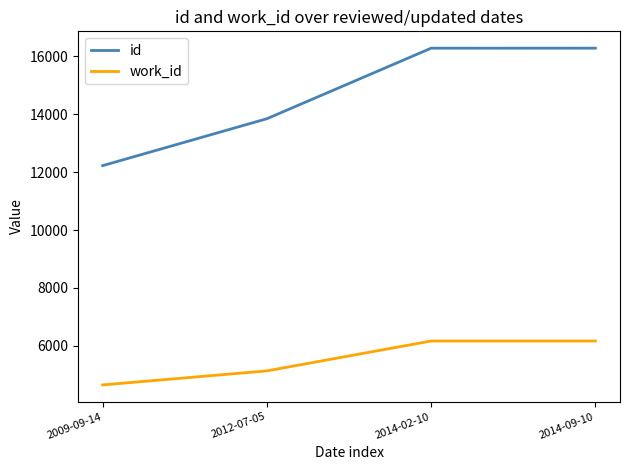

True or false: id and work_id intersect in this chart.

False